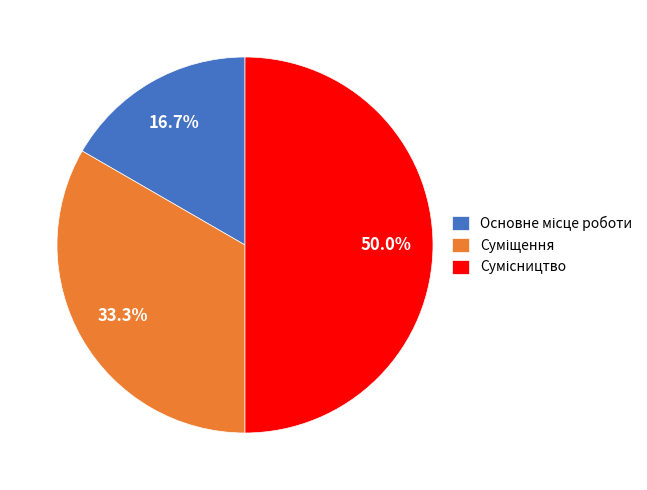

To the nearest percent, what is the average slice percentage?

33%